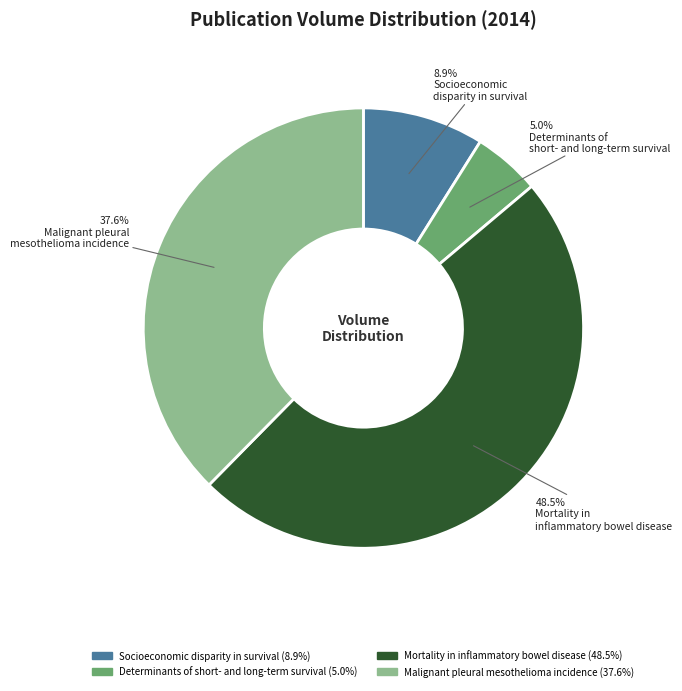

Is the sum of Socioeconomic disparity in survival and Determinants of short- and long-term survival greater than half?

No